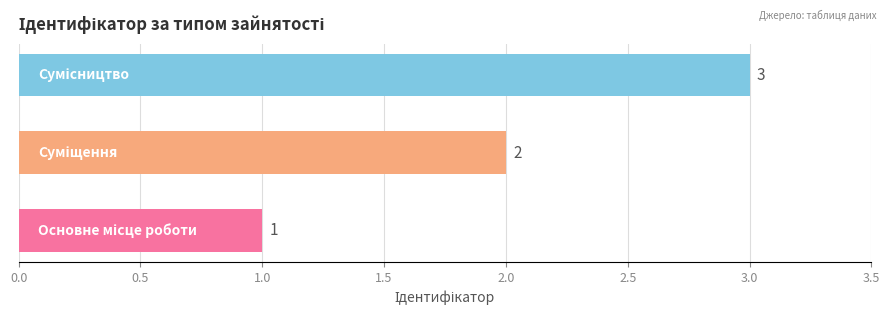

How many values are between 1 and 3?

3